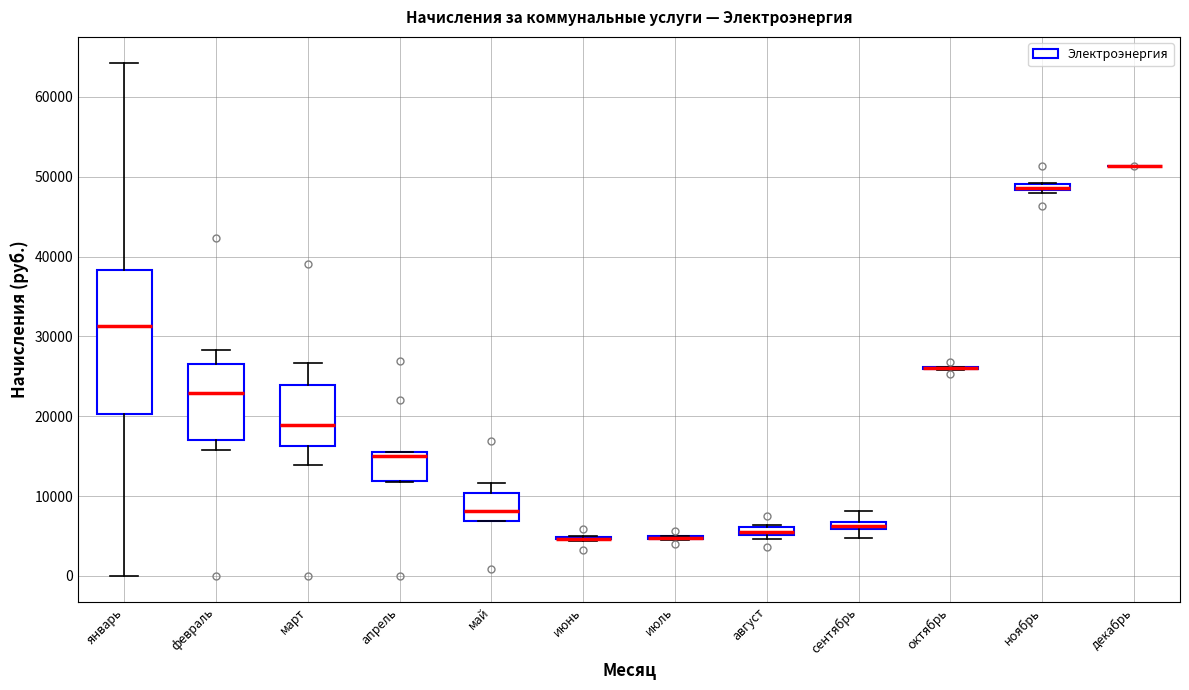

Which box is the tallest, from its lower edge to its upper edge?

январь